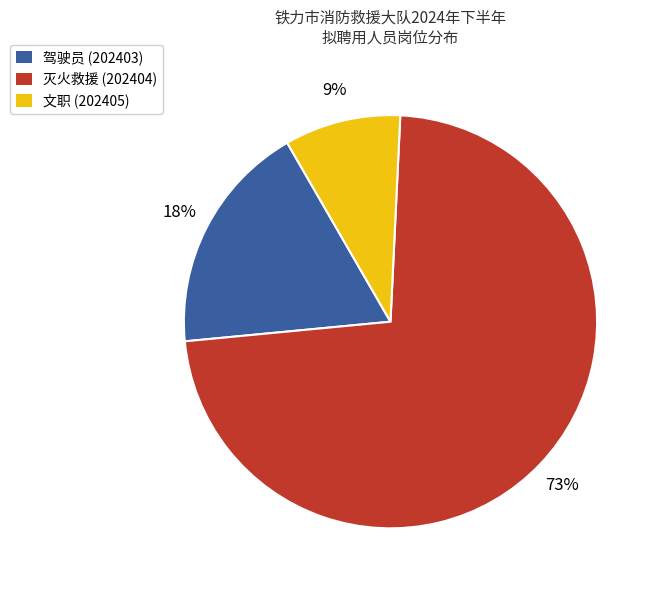

Which slice is the smallest?

文职 (202405)